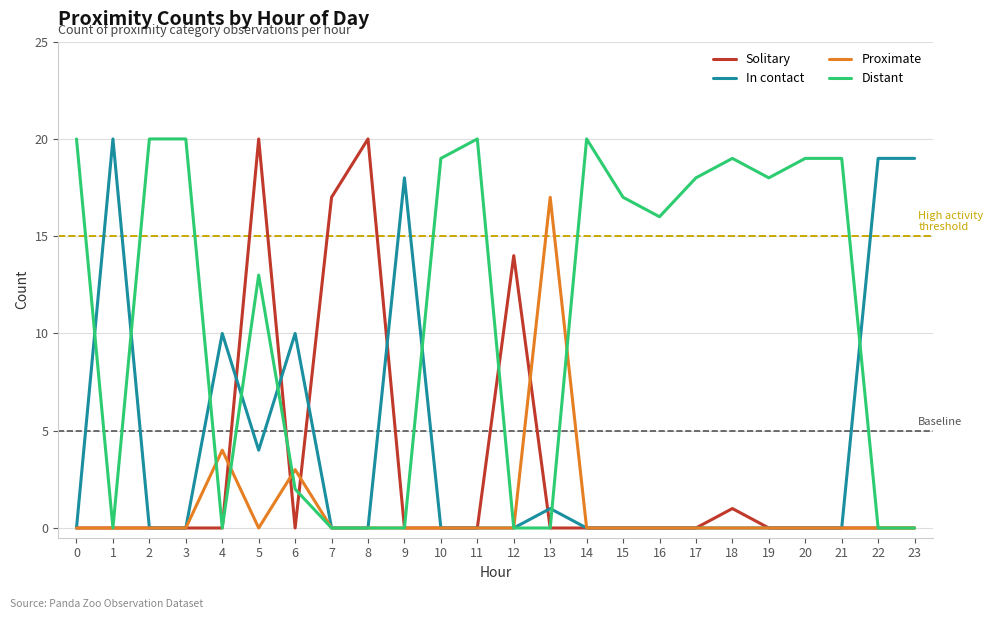

At which category is the sum across all series the highest?

5